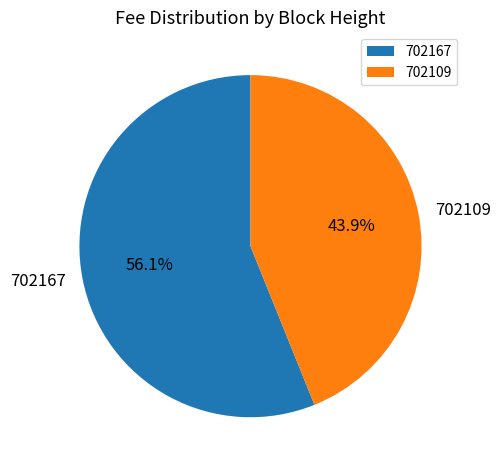

How many slices are in this pie chart?

2